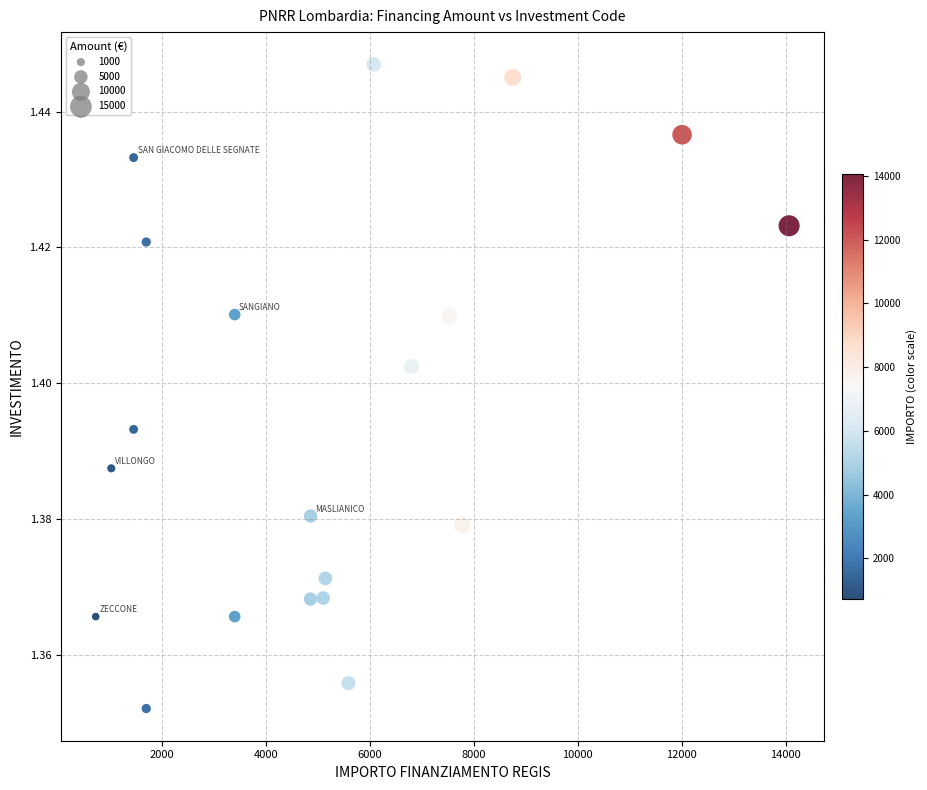

What is the range of X values (max minus min)?

13334.0